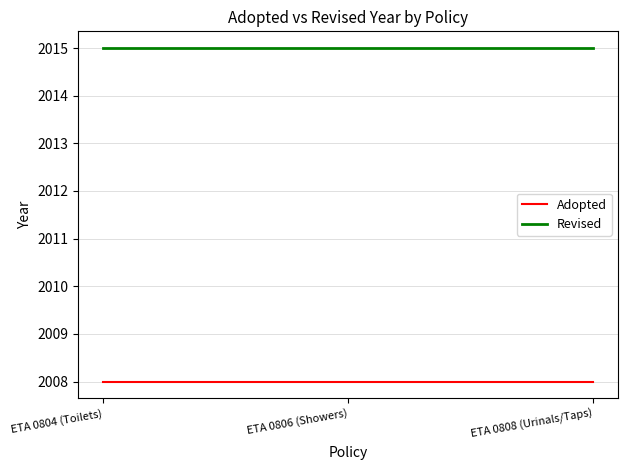

List the series in order of their overall mean, lowest first.

Adopted, Revised